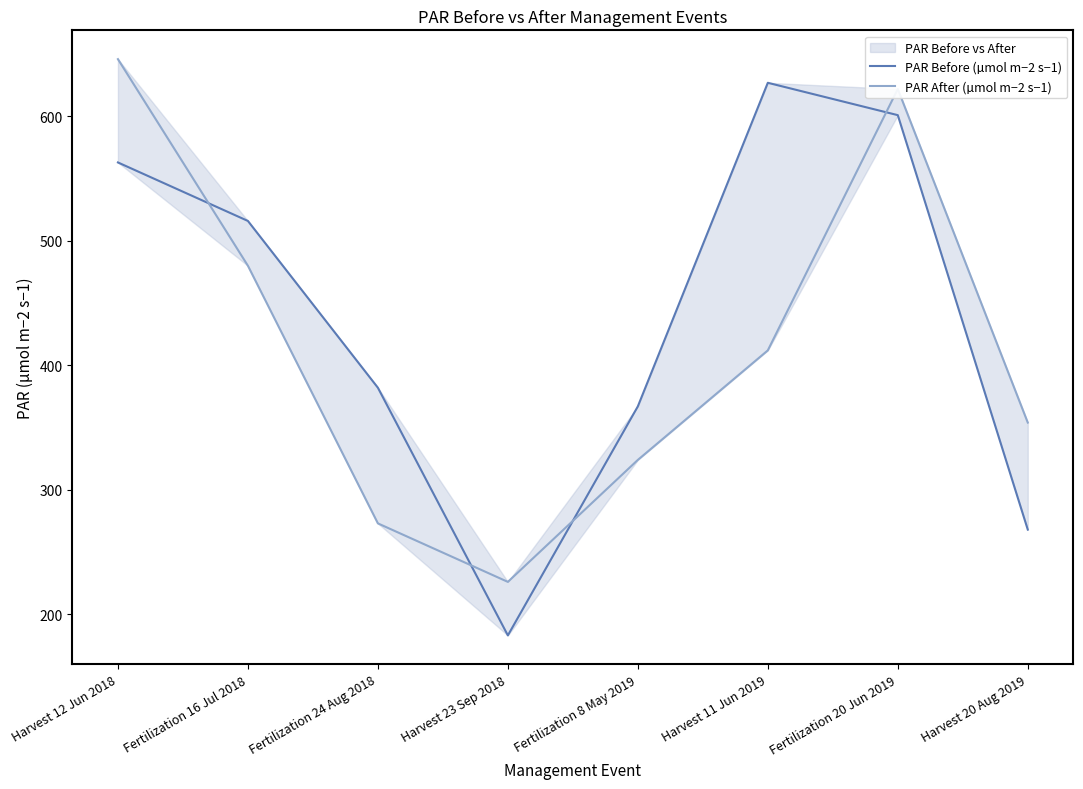

What is the difference between the maximum and minimum values in the PAR After (µmol m−2 s−1) series?

420